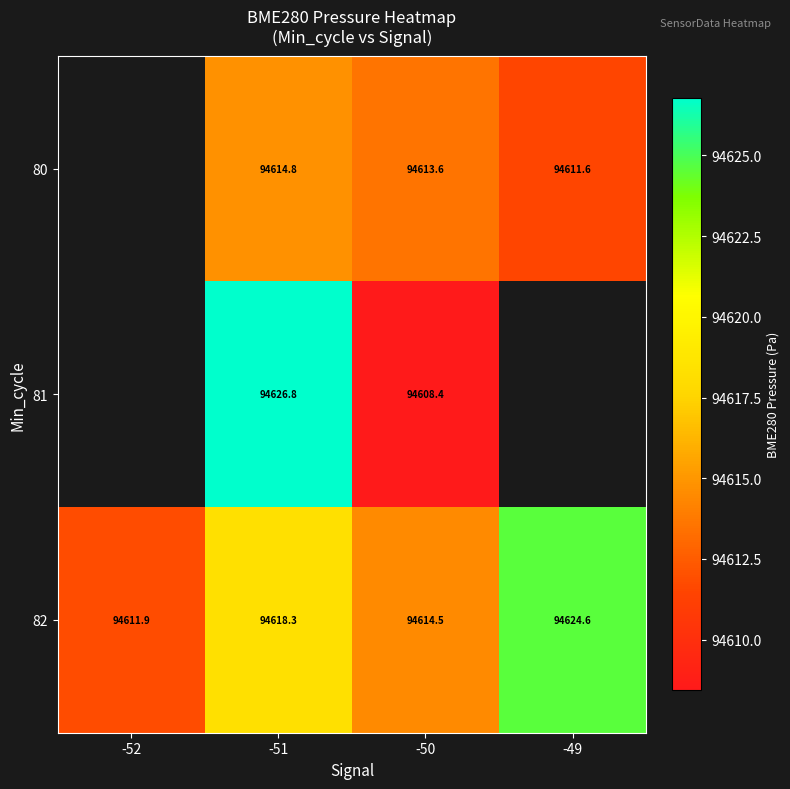

Is the value of 81 at -51 greater than the value of 82 at -49?

Yes